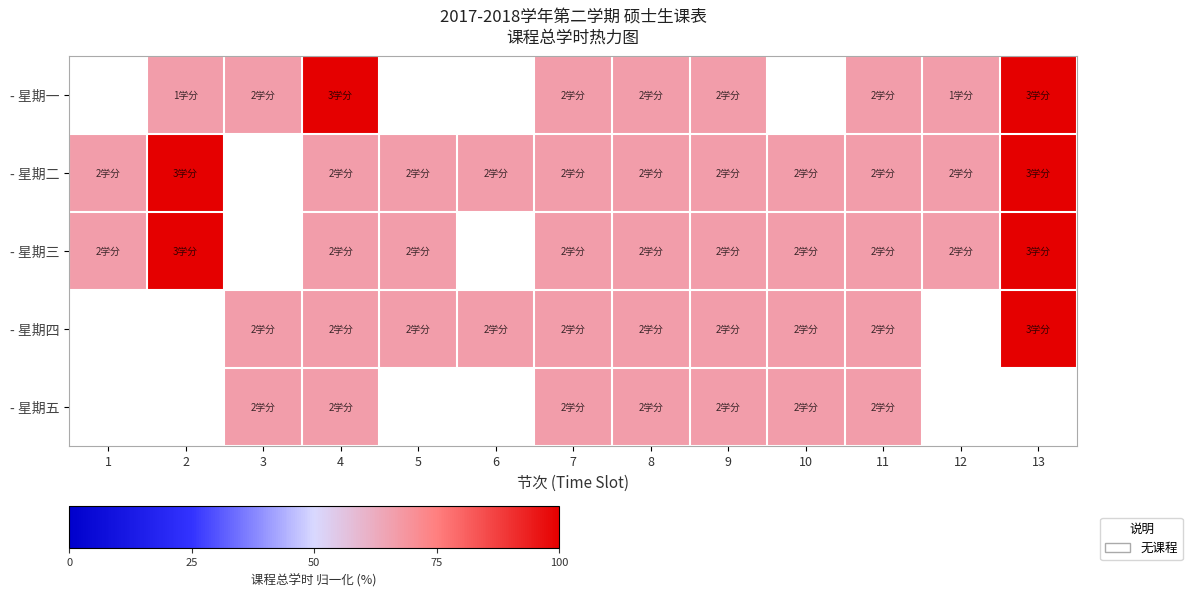

What is the smallest value displayed?

66.7